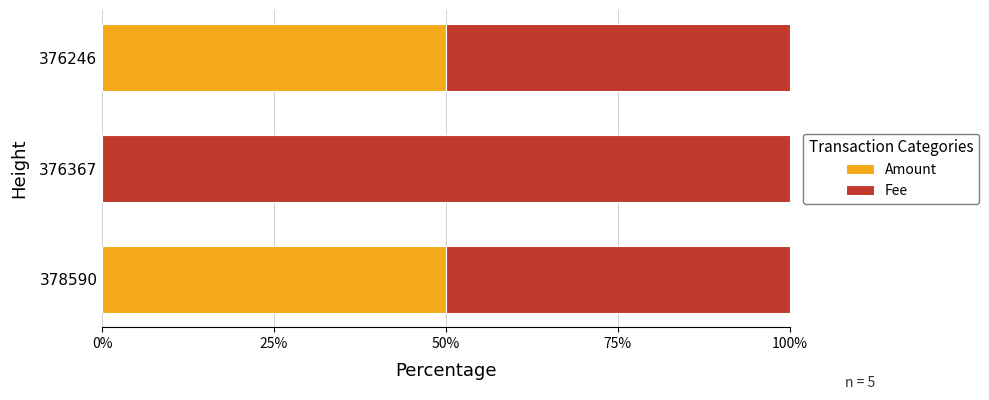

What is the maximum value for Amount?

50